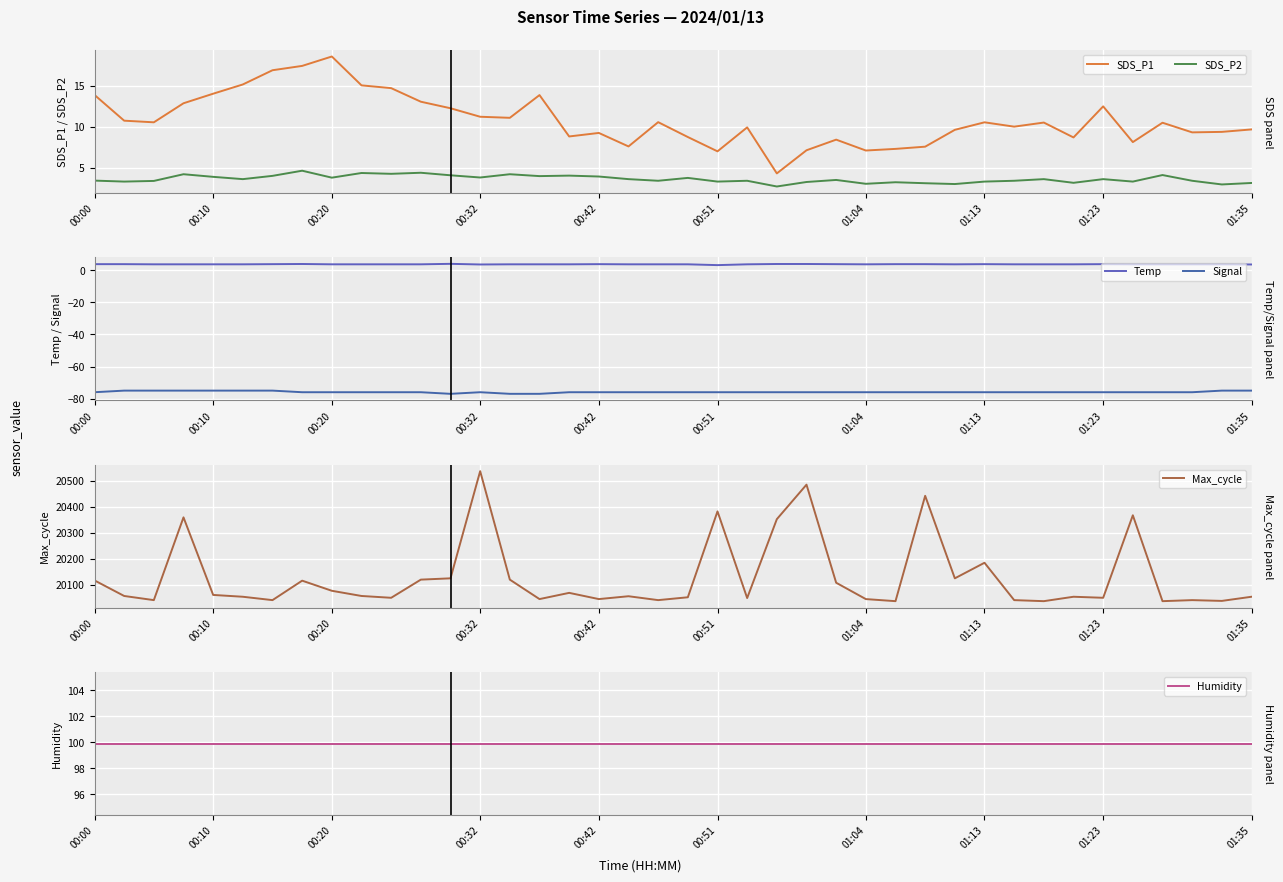

True or false: SDS_P2 and SDS_P1 intersect in this chart.

False